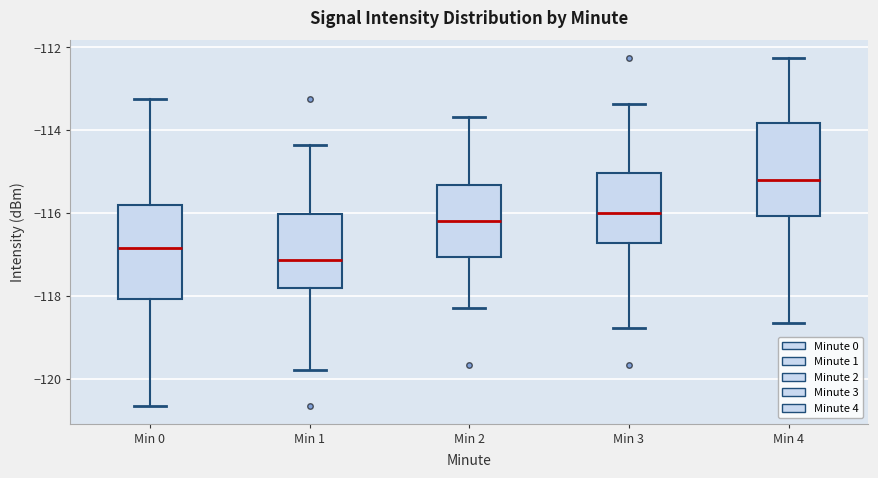

Which box's median line is the lowest?

Min 1